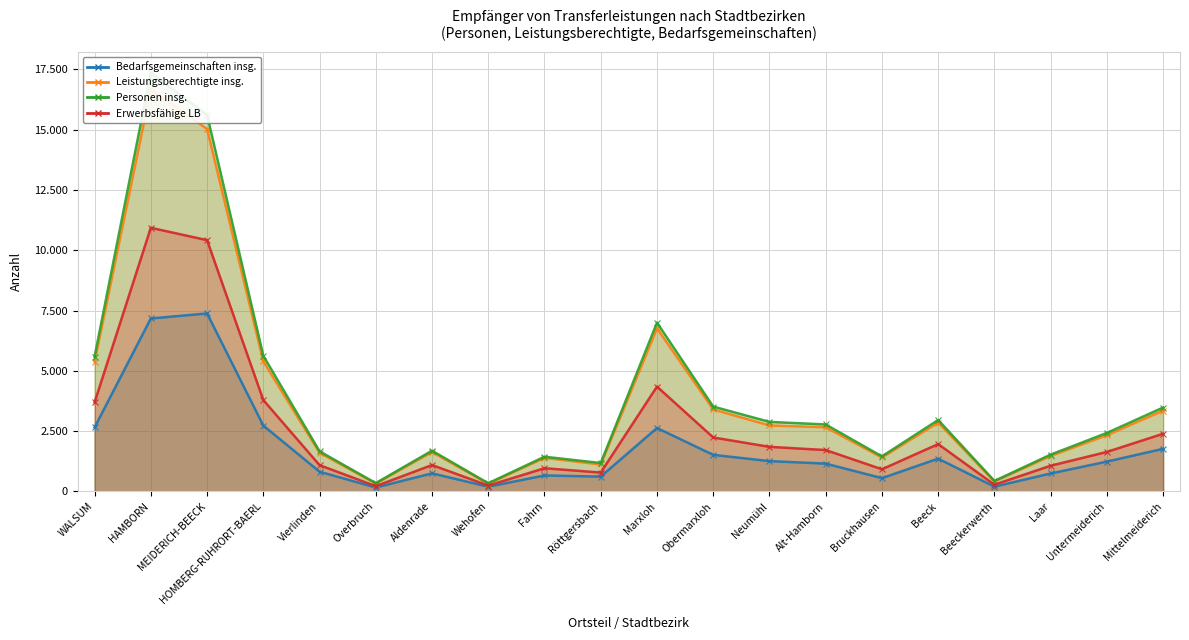

How many lines are shown in the chart?

4